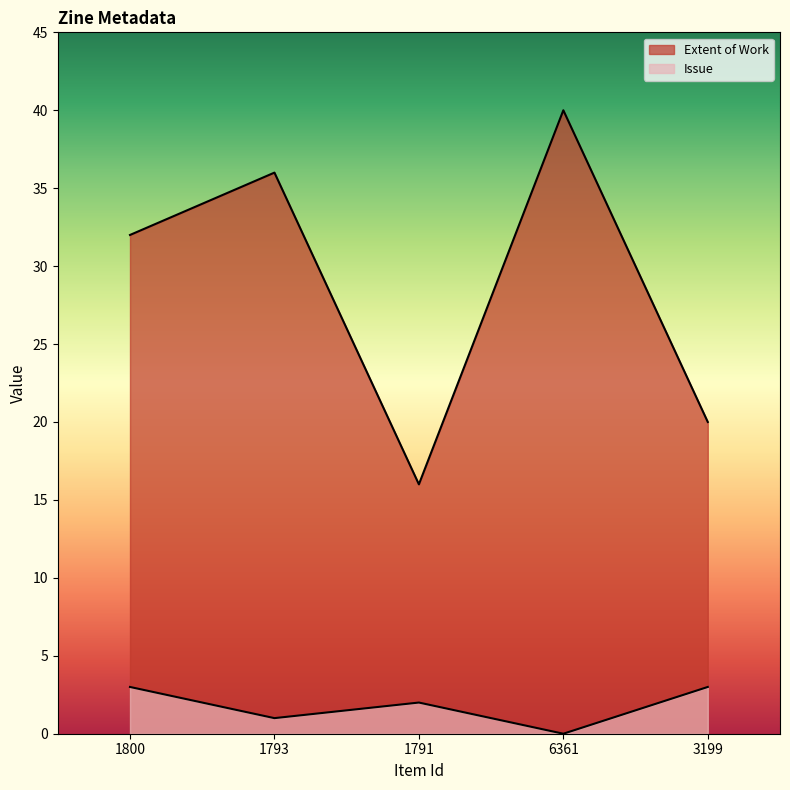

Is it true that Issue equals 2 at 1791?

True